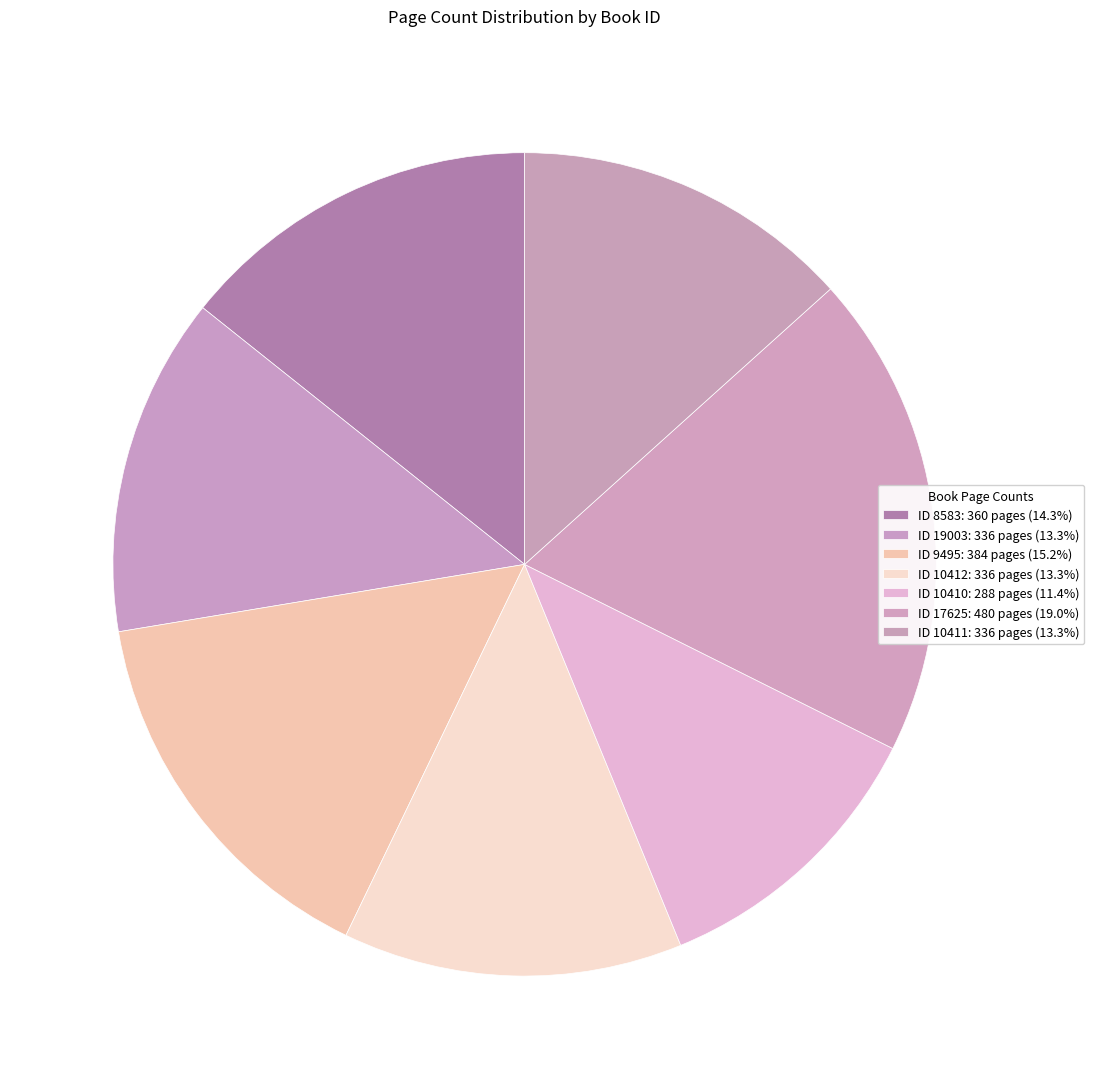

Count the number of slices in the pie.

7